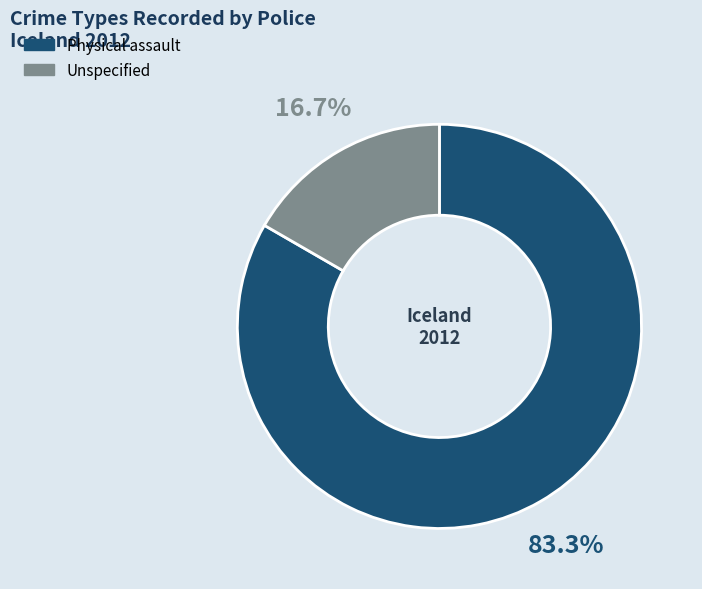

How many segments does this pie chart have?

2